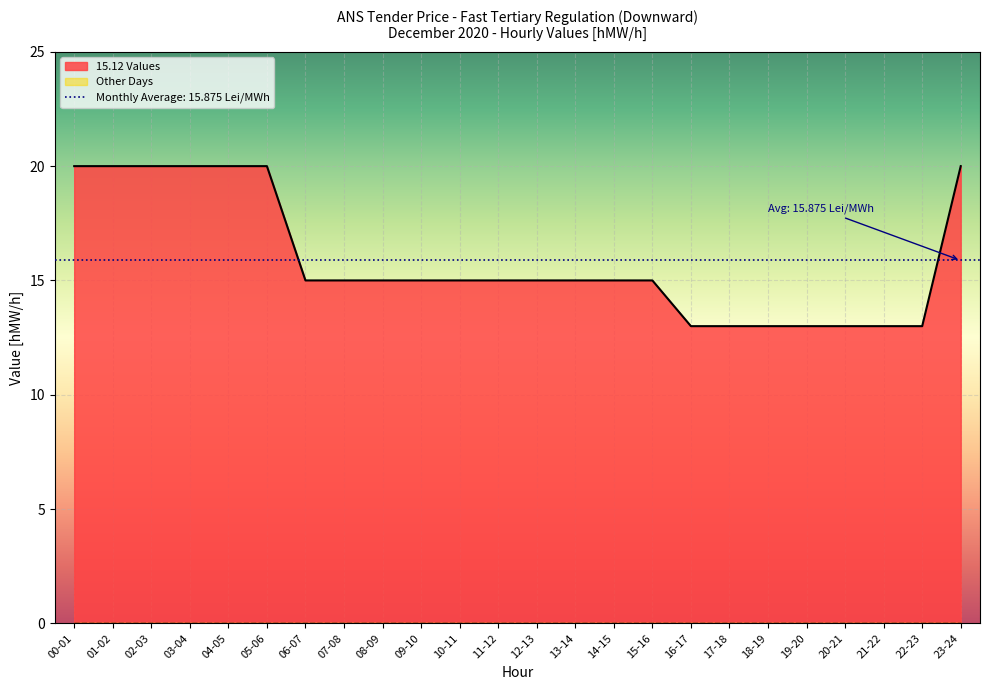

What is the smallest value displayed?

13